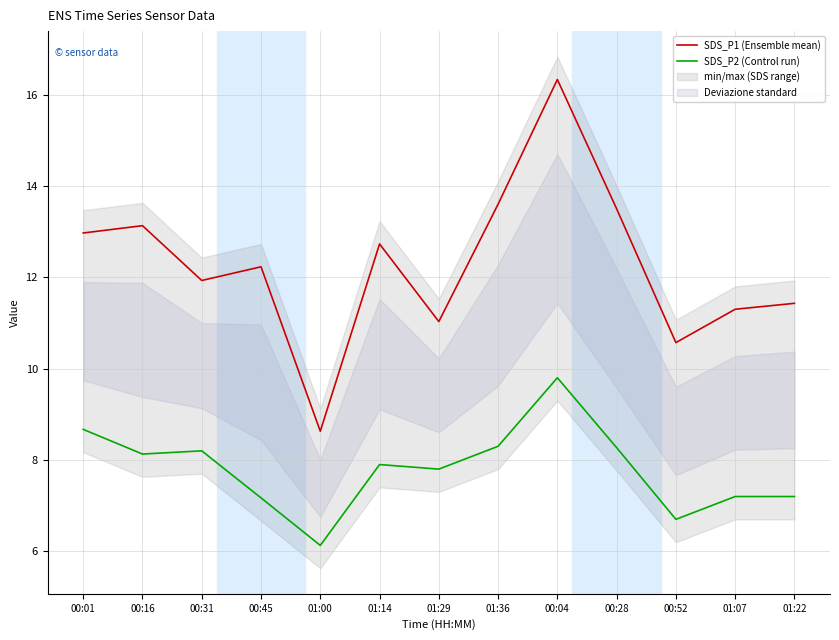

What is the spread (max minus min) of values at 00:52?

3.9